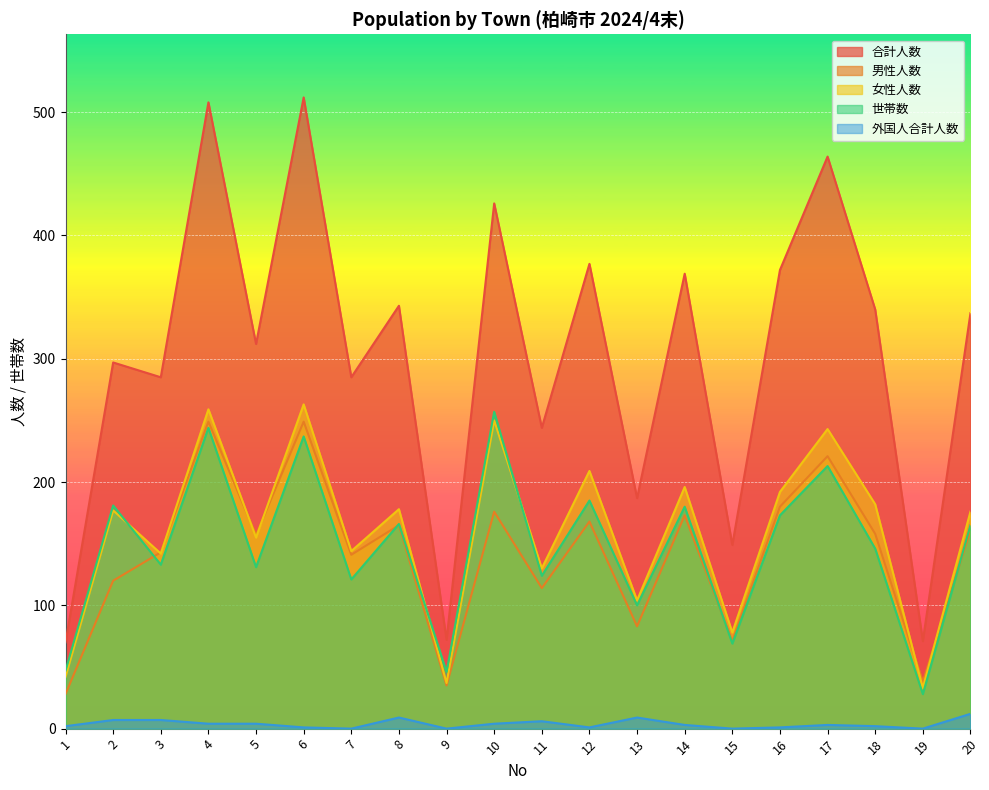

Reading left to right, what are all the values shown in this chart?

合計人数: 1=70	2=297	3=285	4=508	5=312	6=512	7=285	8=343	9=72	10=426	11=244	12=377	13=187	14=369	15=149	16=372	17=464	18=340	19=71	20=337
男性人数: 1=28	2=120	3=143	4=249	5=157	6=249	7=141	8=165	9=35	10=176	11=114	12=168	13=83	14=173	15=71	16=180	17=221	18=158	19=38	20=161
女性人数: 1=42	2=177	3=142	4=259	5=155	6=263	7=144	8=178	9=37	10=250	11=130	12=209	13=104	14=196	15=78	16=192	17=243	18=182	19=33	20=176
世帯数: 1=47	2=181	3=133	4=244	5=131	6=237	7=121	8=166	9=46	10=257	11=124	12=185	13=100	14=180	15=69	16=173	17=213	18=146	19=28	20=165
外国人合計人数: 1=2	2=7	3=7	4=4	5=4	6=1	7=0	8=9	9=0	10=4	11=6	12=1	13=9	14=3	15=0	16=1	17=3	18=2	19=0	20=12